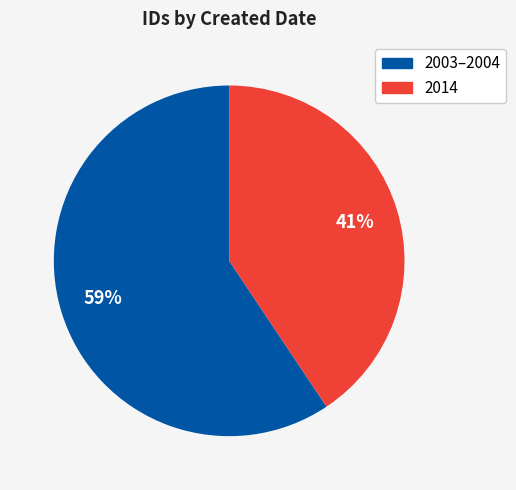

To the nearest percent, what is the average slice percentage?

50%